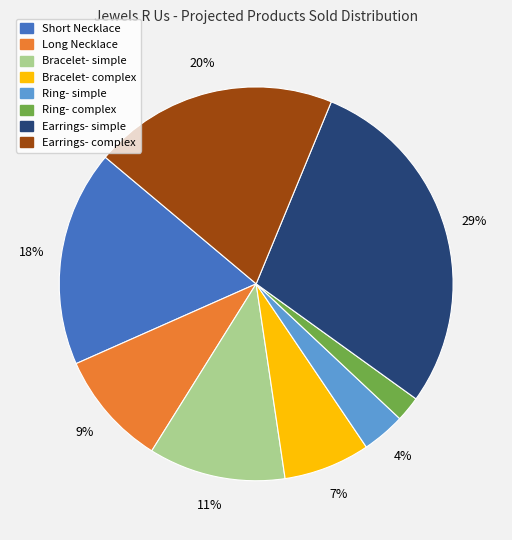

Is Long Necklace the majority of the pie?

No